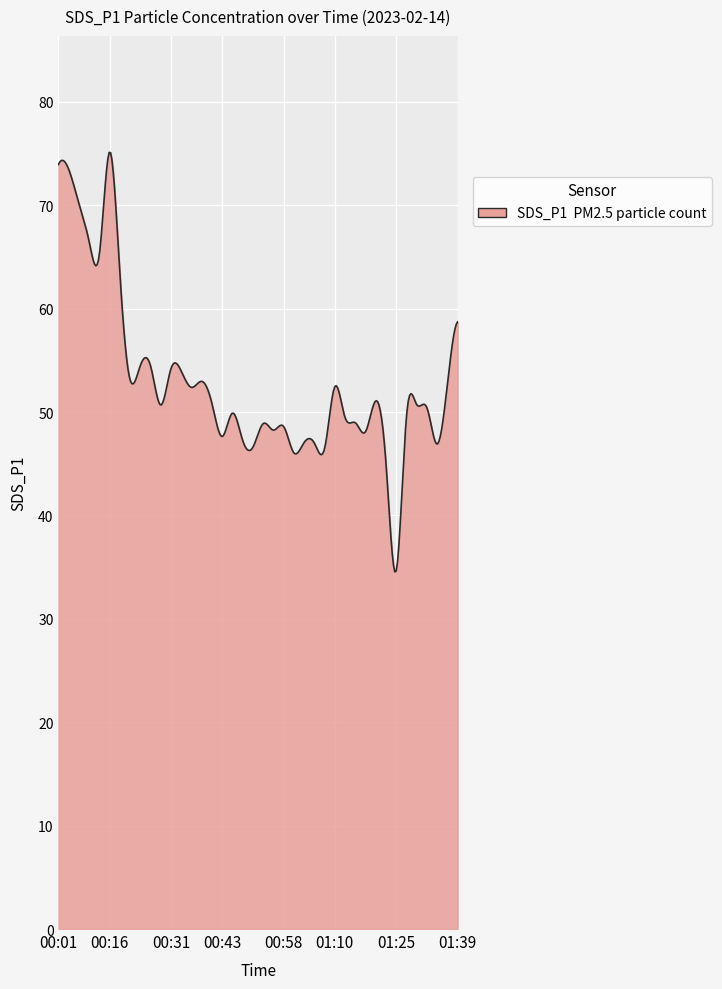

How many lines are shown in the chart?

1